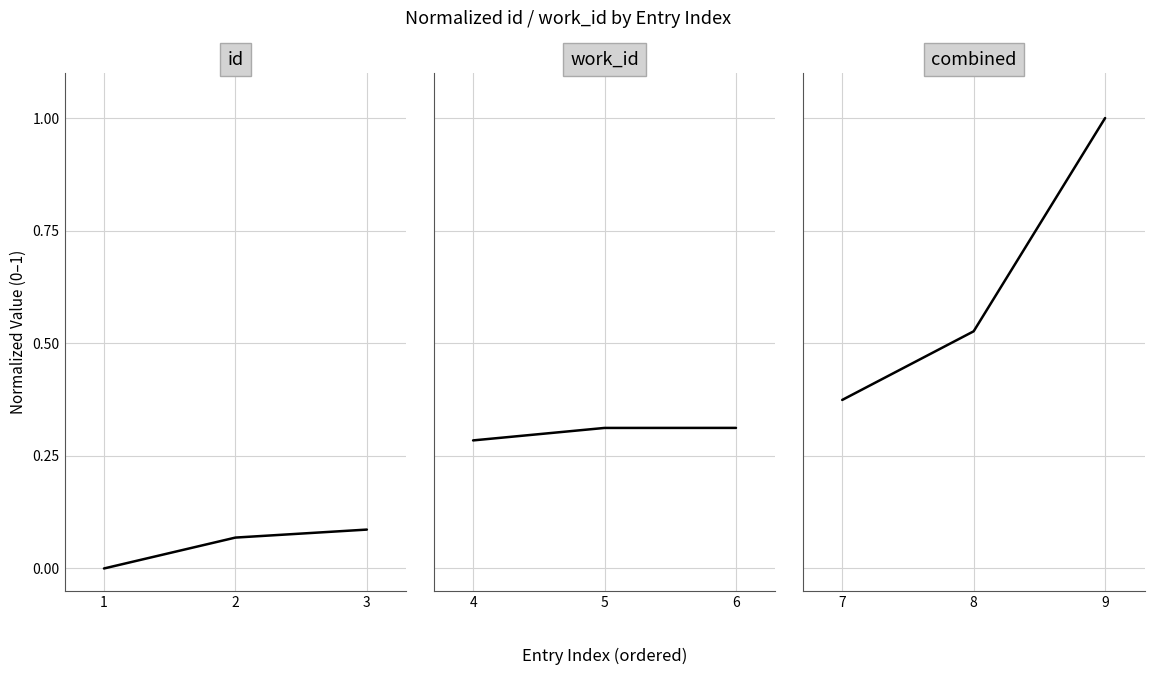

How many values are between 0 and 1?

3